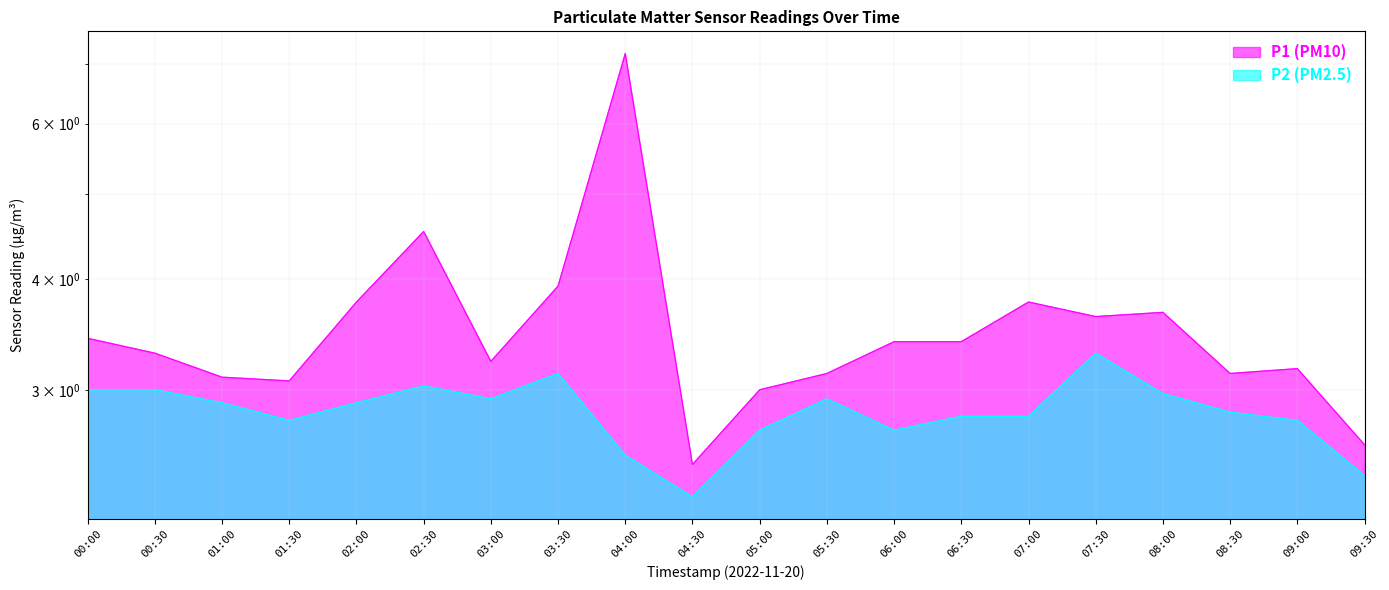

What is the difference between the highest and lowest values at 07:30?

0.3